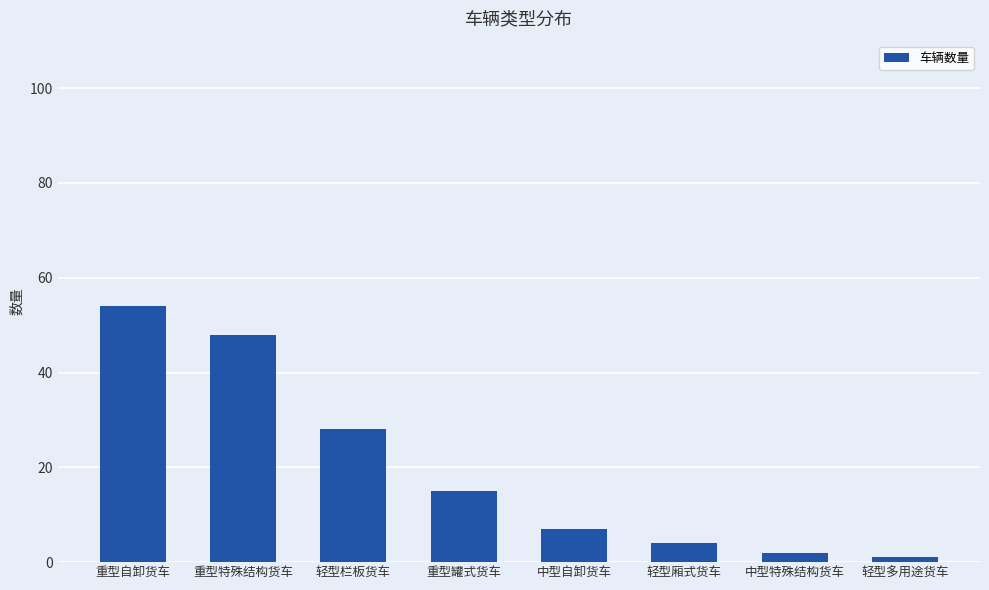

Where is the data nearest to the value 27?

轻型栏板货车